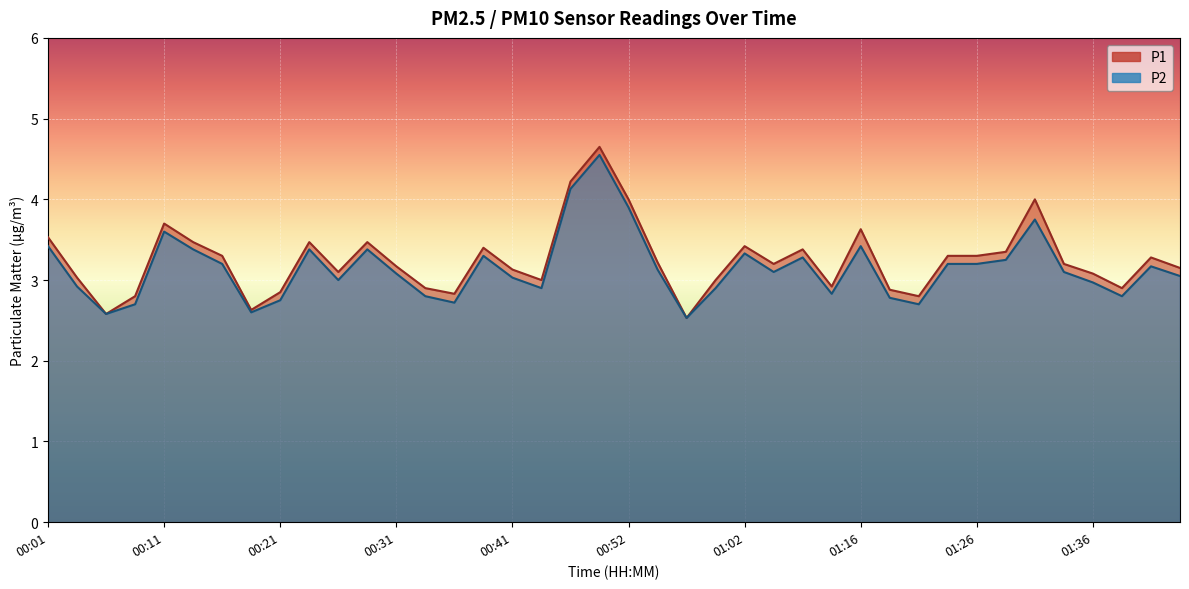

What position from the right is 01:28?

7